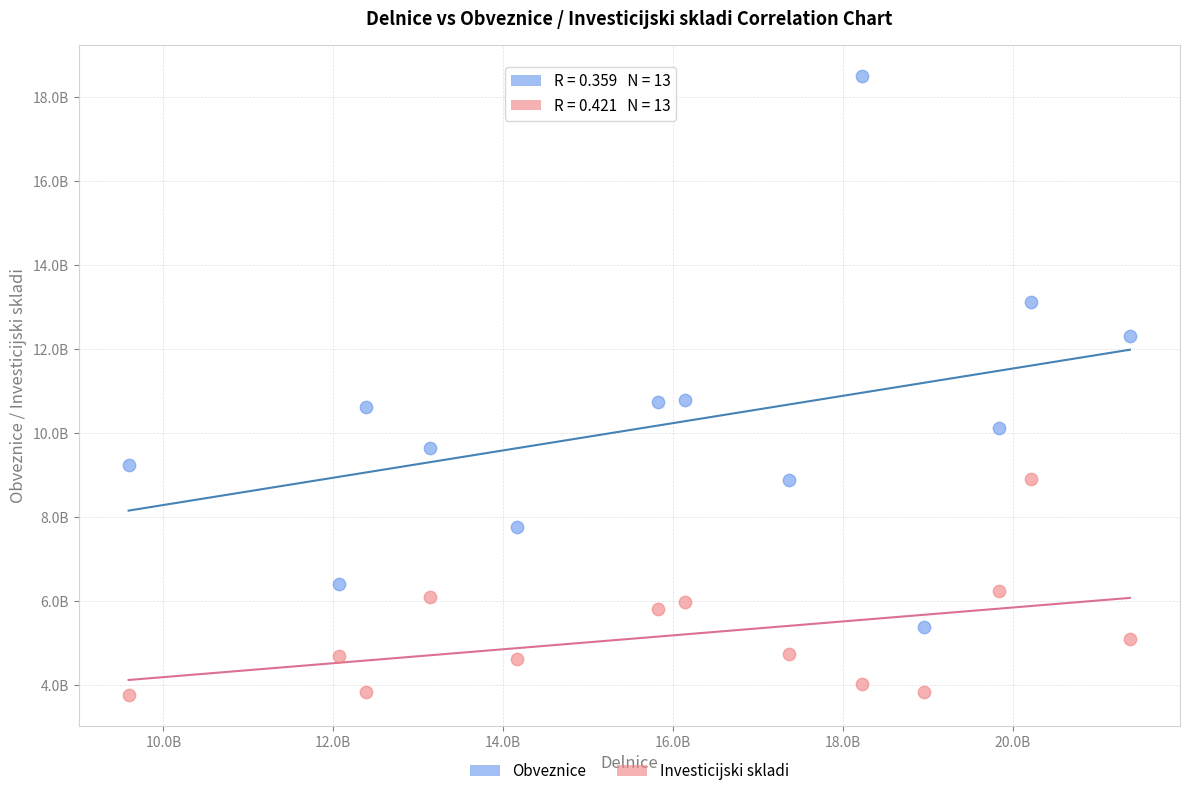

Which series contains the highest Y value?

Obveznice